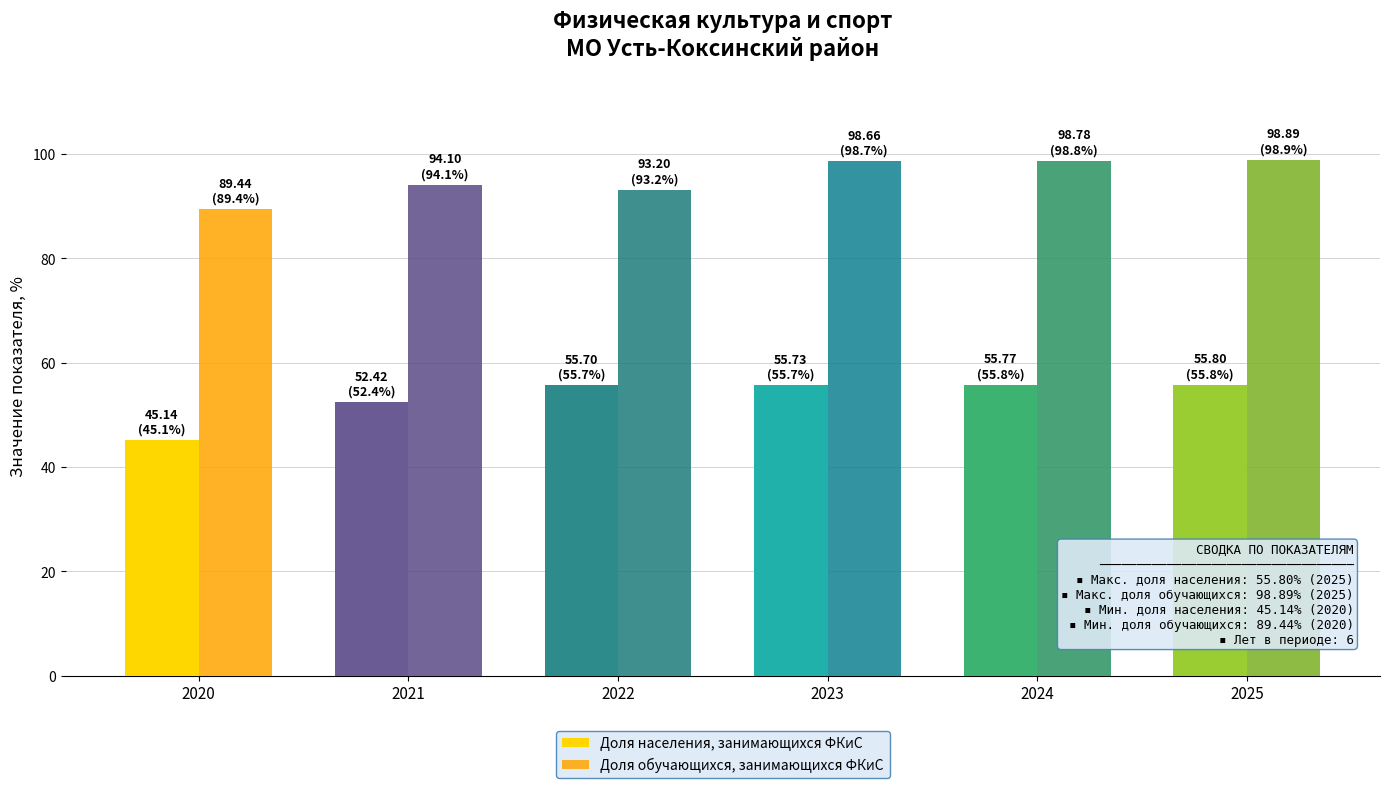

At which label does Доля обучающихся, занимающихся ФКиС first exceed 98?

2023